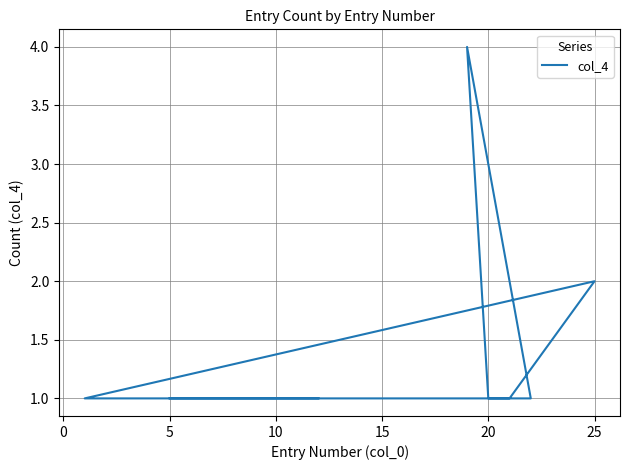

What is the difference between the maximum and minimum values?

3